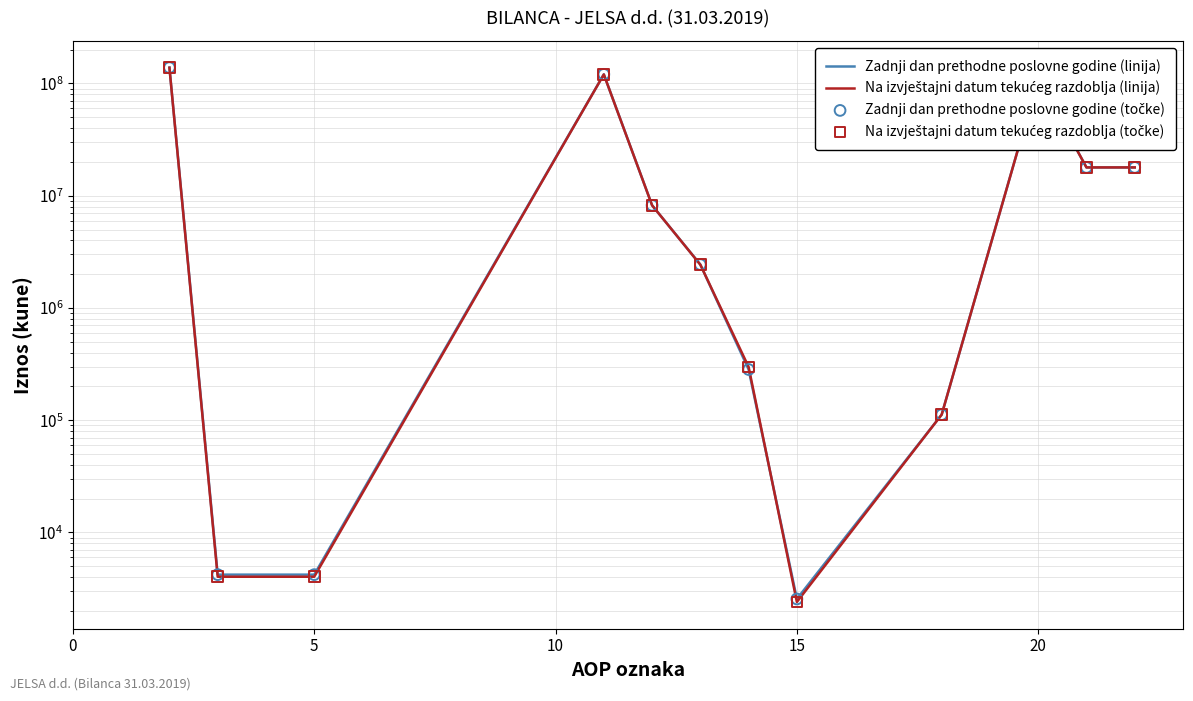

Which series has the widest spread of Y values?

Zadnji dan prethodne poslovne godine (linija)